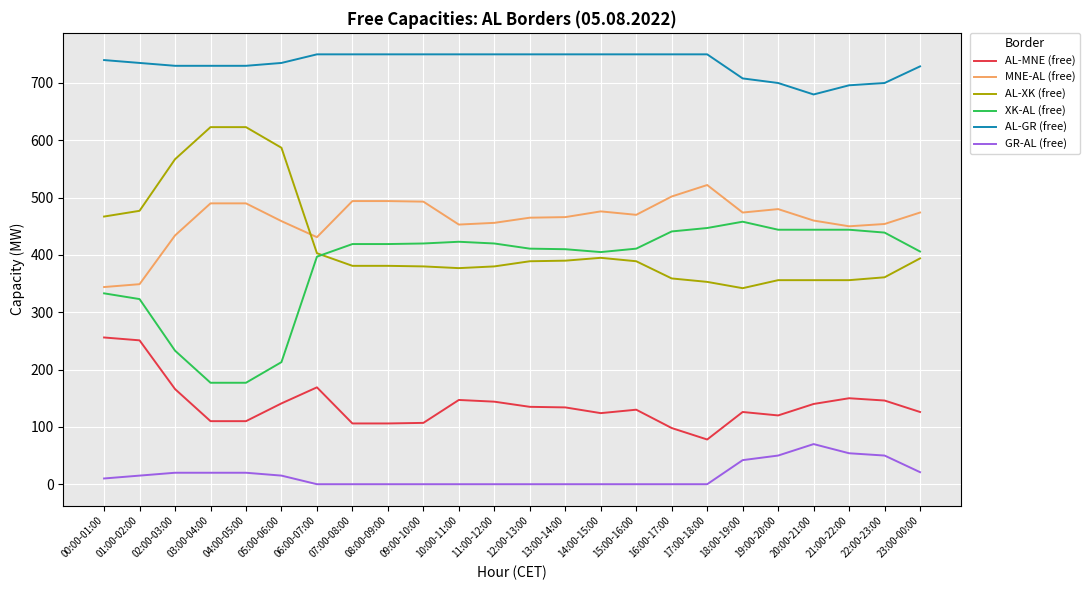

What are all the series names shown in the legend?

AL-MNE (free), MNE-AL (free), AL-XK (free), XK-AL (free), AL-GR (free), GR-AL (free)